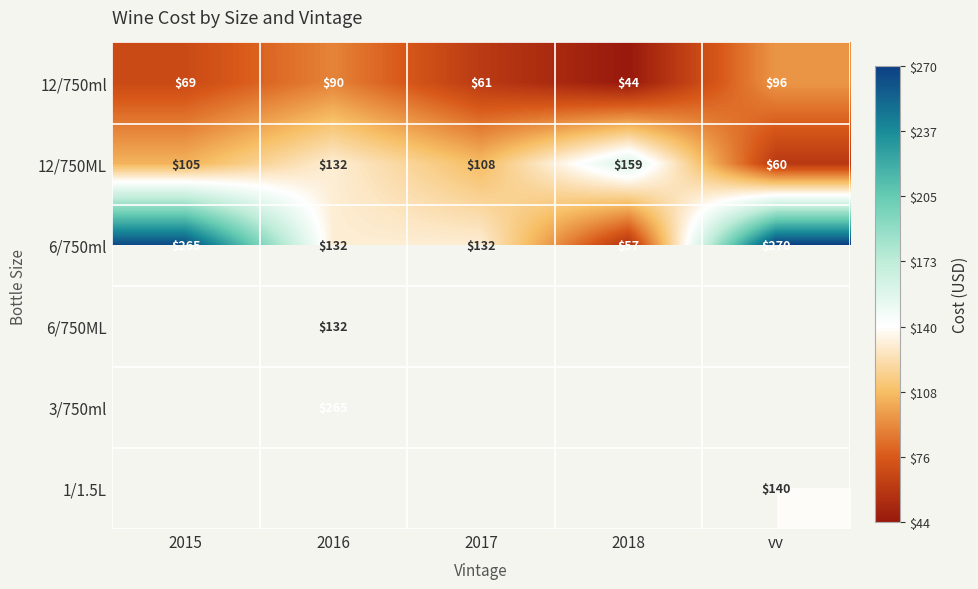

Is it true that 12/750ML equals 202.2 at 2016?

False